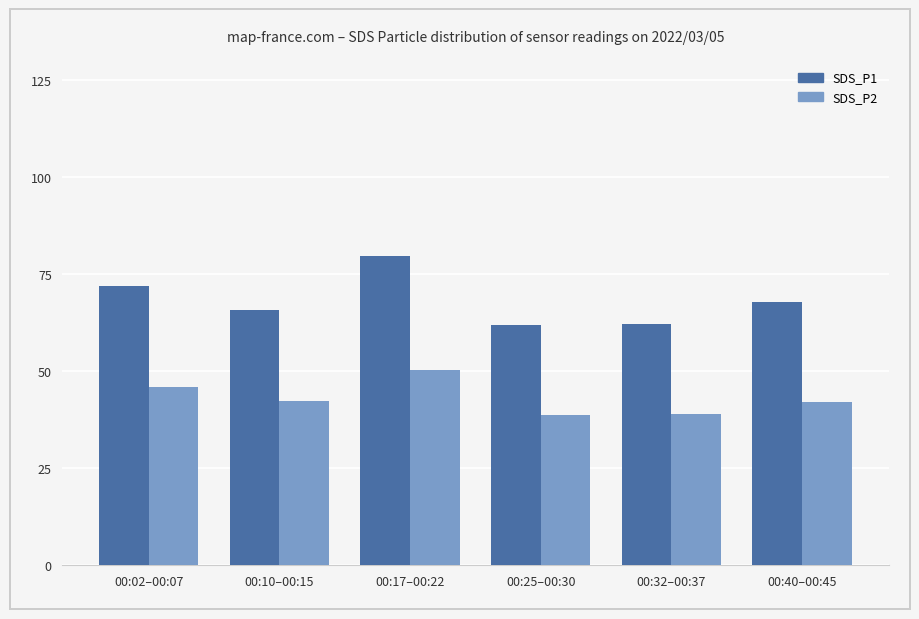

What is the label of the 3rd bar from the left?

00:17–00:22